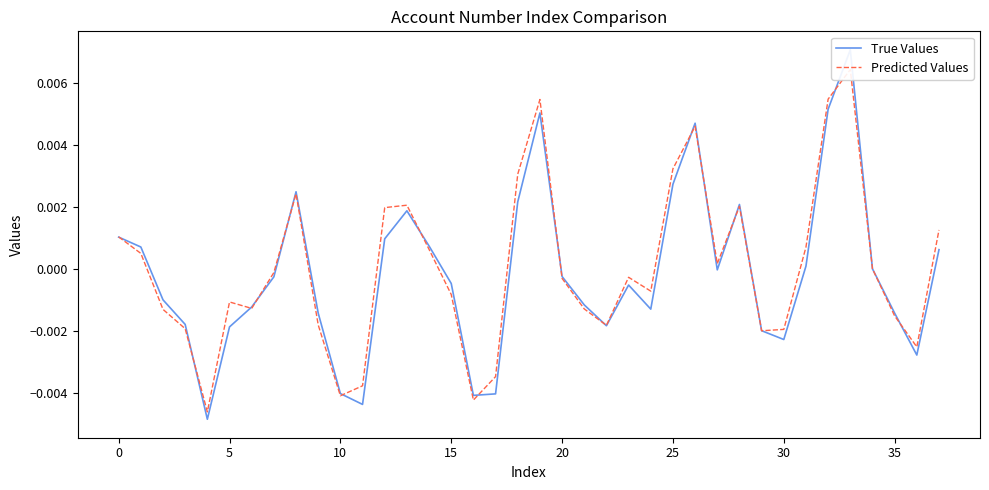

Which has a higher value, 12 or 0?

12